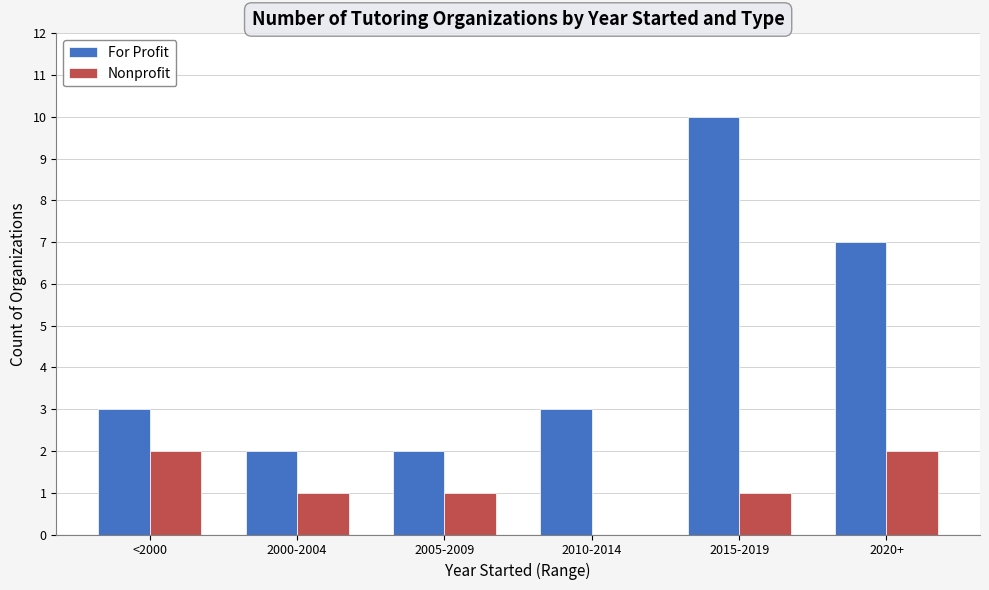

Where is For Profit nearest to the value 6?

2020+